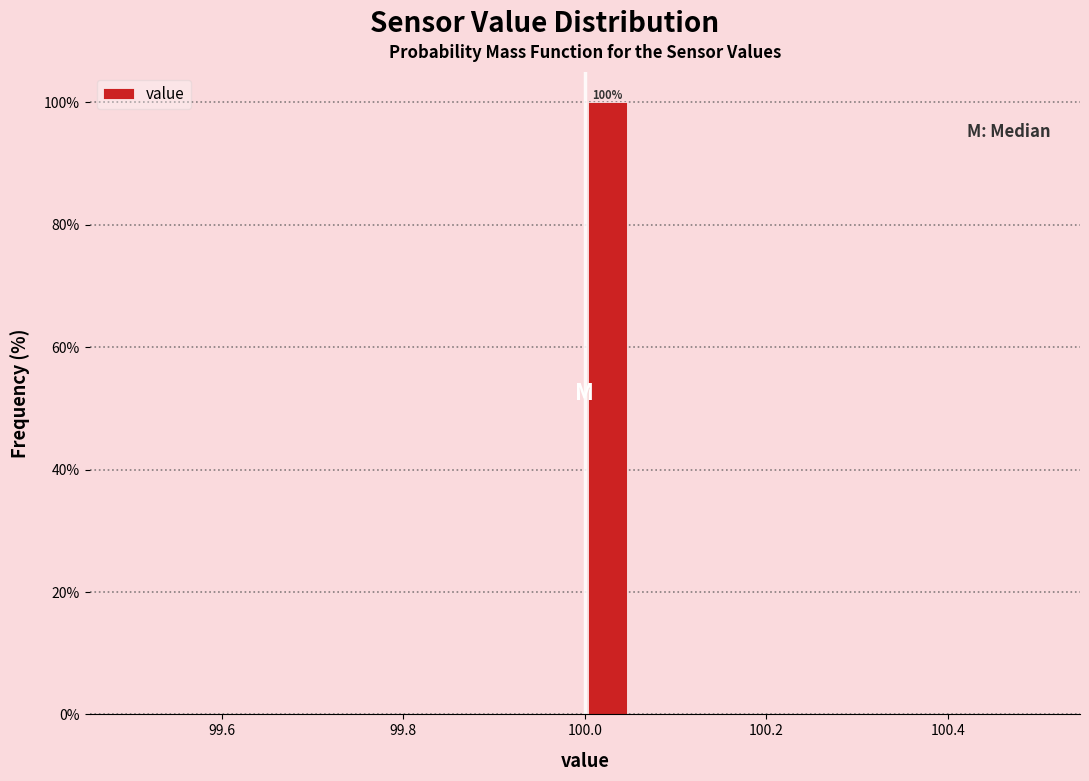

Read against the x-axis, roughly where is the centre of the tallest bar?

100.02